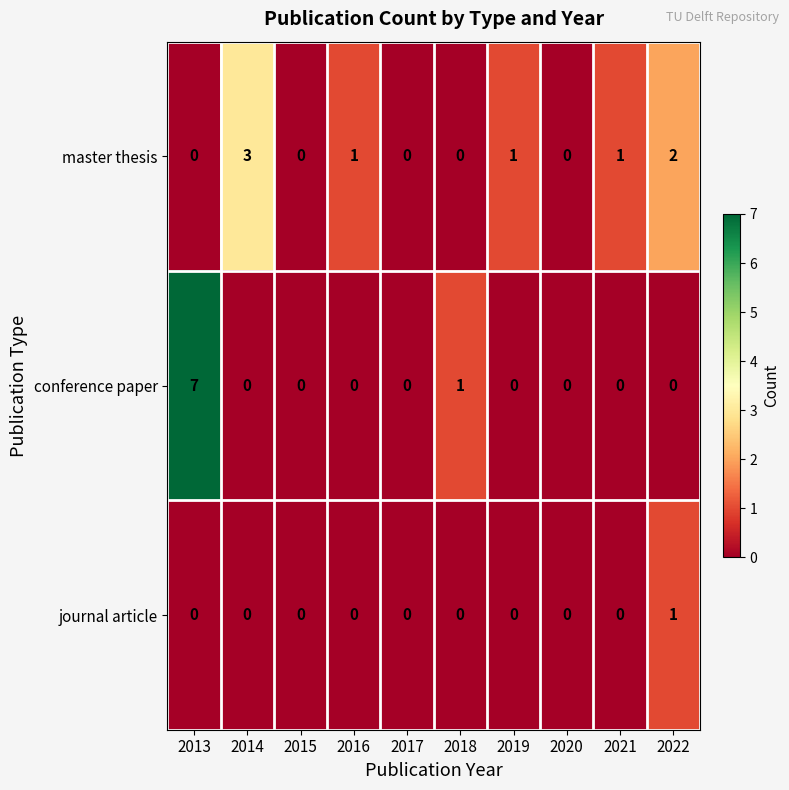

List the series in order of their peak value, lowest first.

journal article, master thesis, conference paper